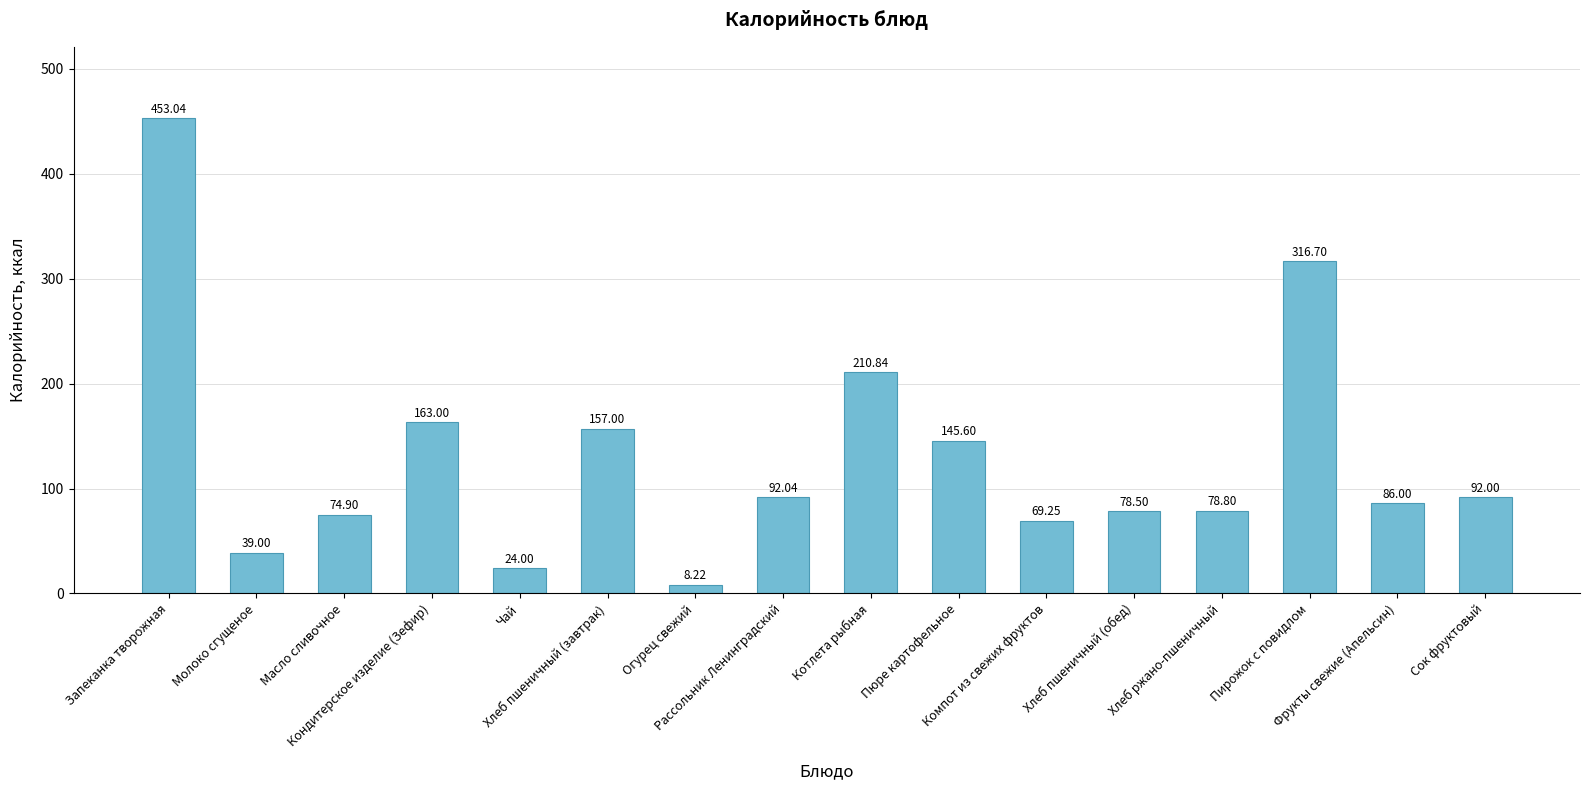

What is the difference between the second highest and minimum values?

308.5